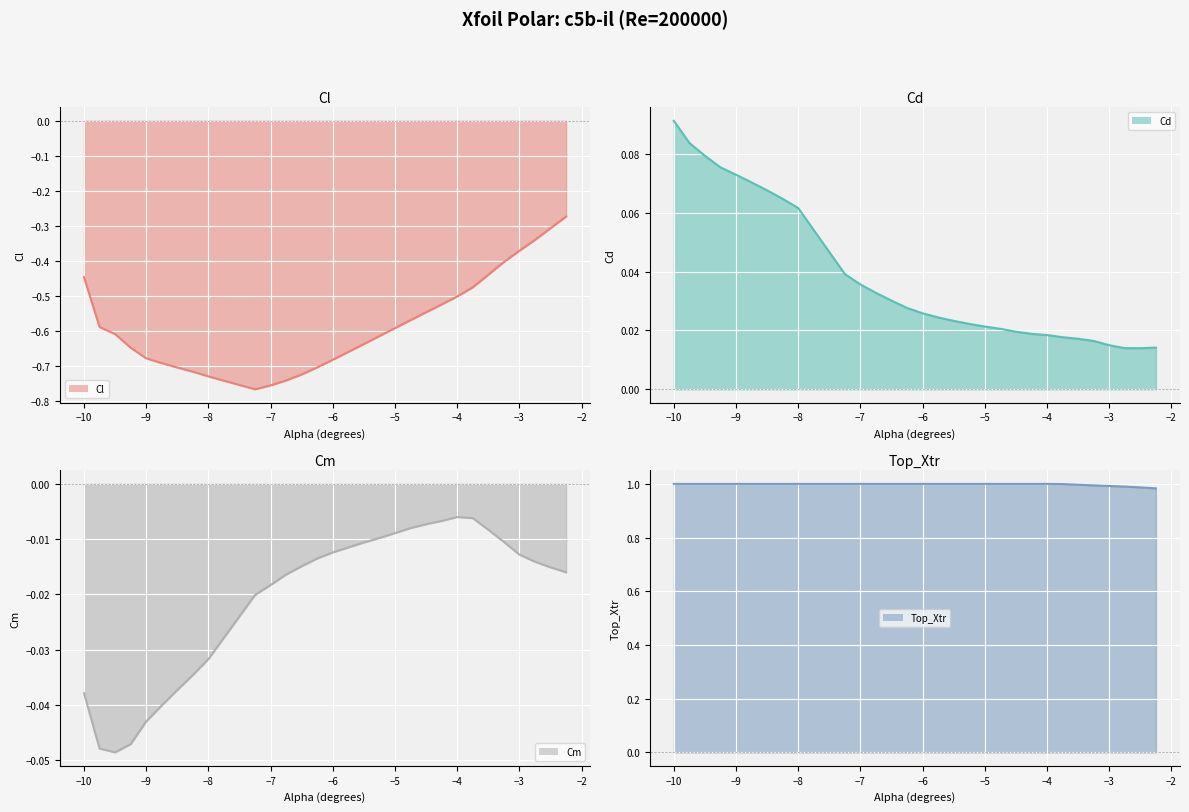

Count the number of categories in the chart.

30